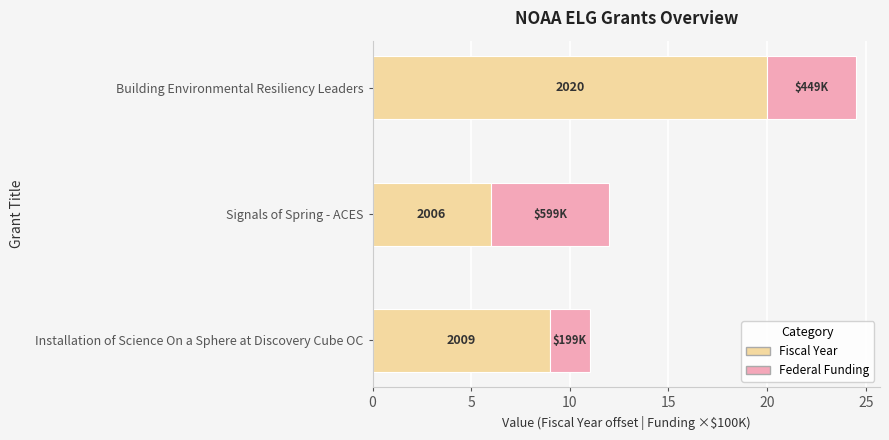

Reading left to right, what are all the values shown in this chart?

Fiscal Year (offset from 2000): 9.0	6.0	20.0
Federal Funding (×$100K): 2.0	6.0	4.5